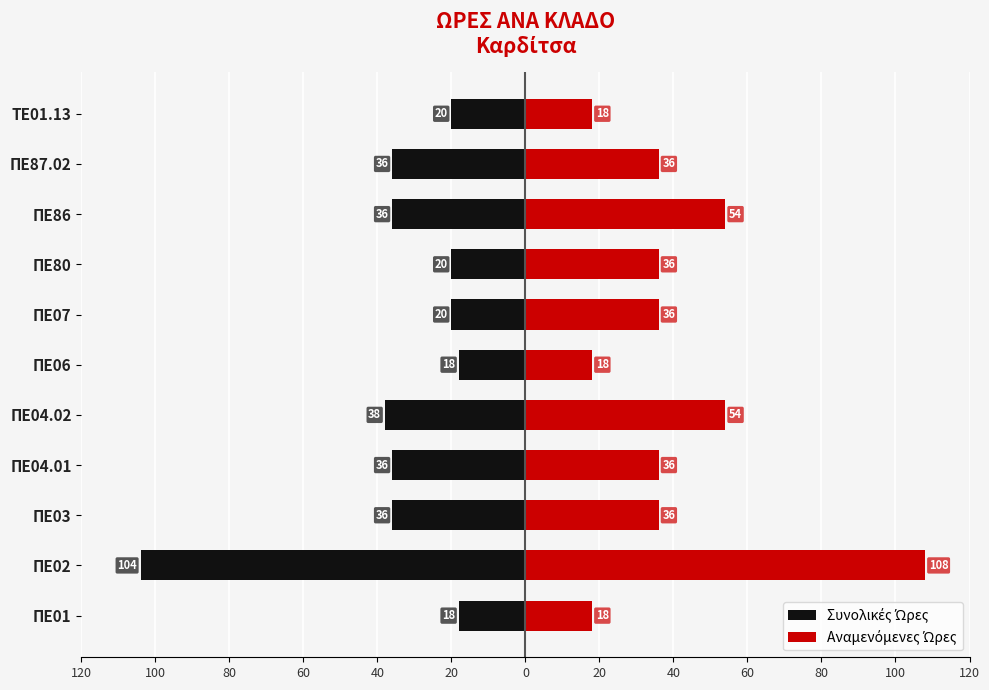

Reading right to left, list all the values displayed in this chart.

Συνολικές Ώρες: -20	-36	-36	-20	-20	-18	-38	-36	-36	-104	-18
Αναμενόμενες Ώρες: 18	36	54	36	36	18	54	36	36	108	18